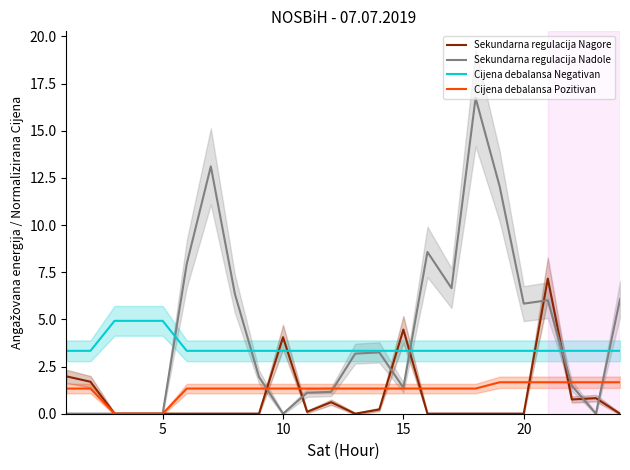

Rank the categories by Cijena debalansa Negativan value from lowest to highest.

0, 5, 25, 6, 7, 8, 9, 10, 11, 12, 13, 14, 15, 16, 17, 18, 19, 20, 21, 22, 23, 10, 15, 20